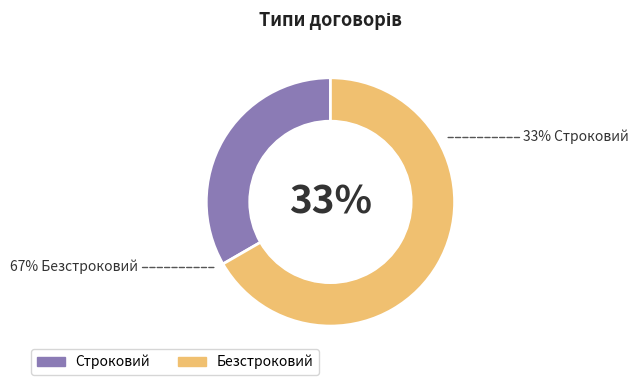

What percentage is NOT represented by Строковий?

66.7%